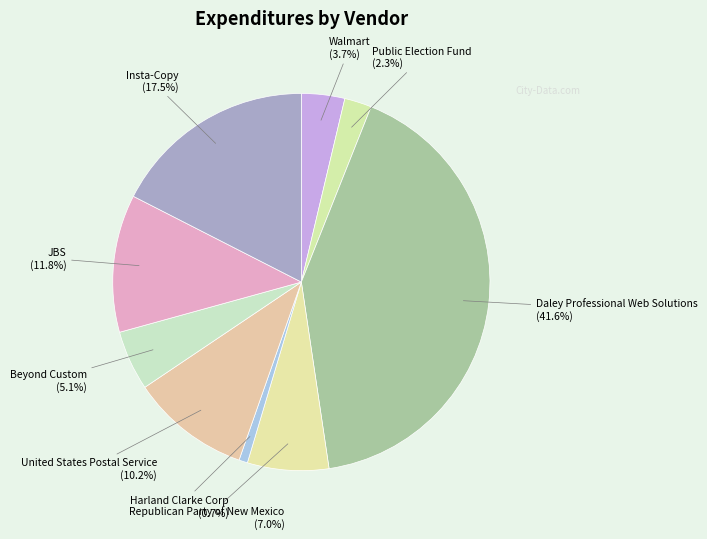

Which category has the biggest portion of the pie?

Daley Professional Web Solutions